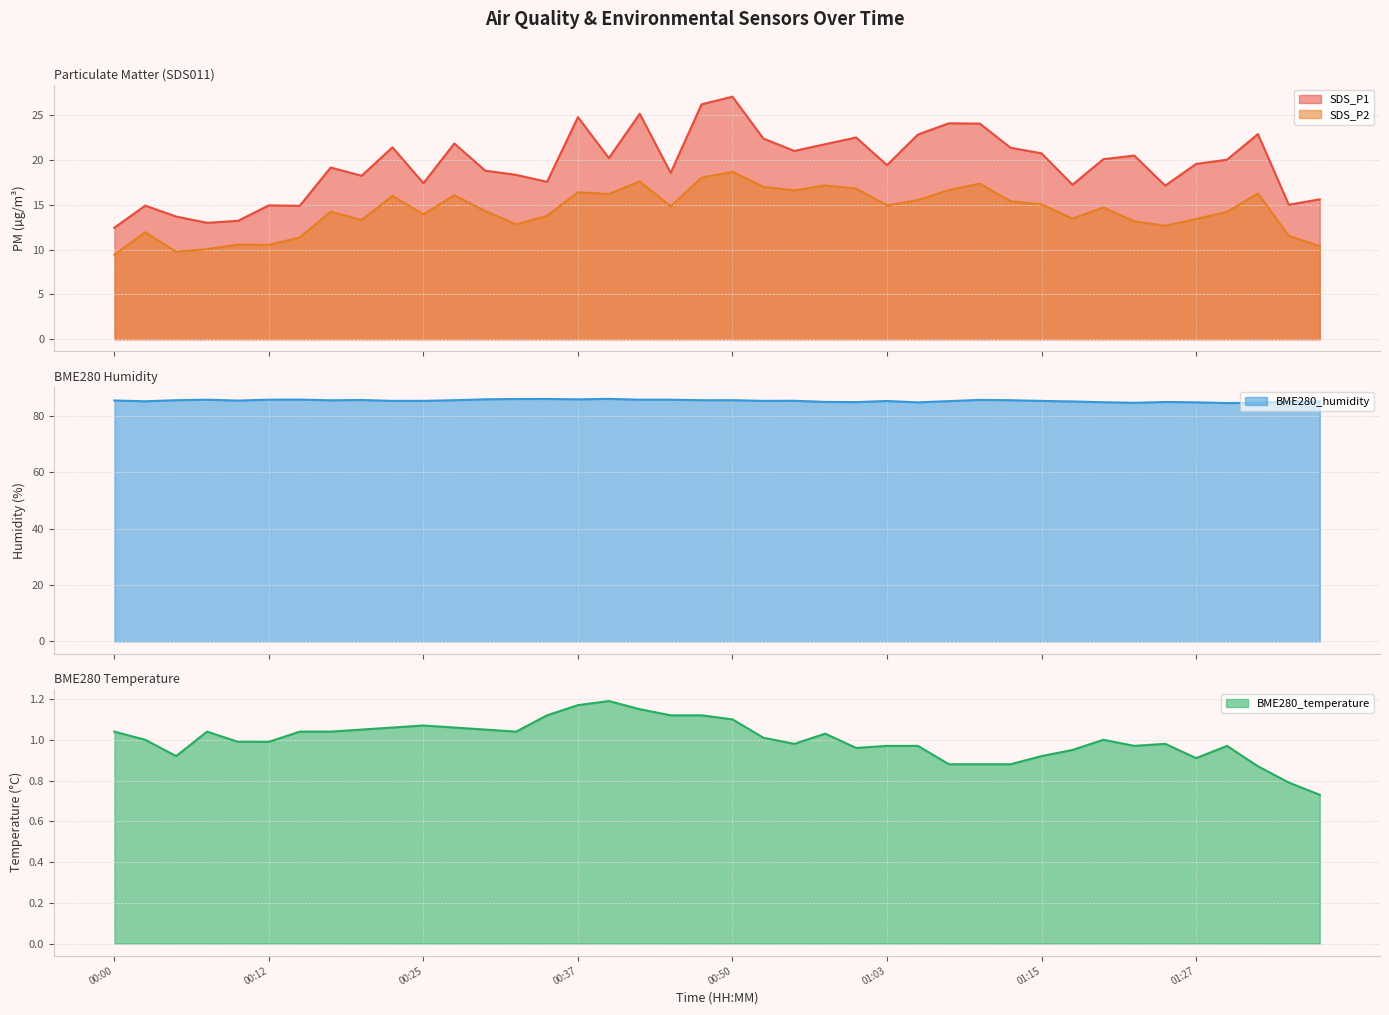

Which series has the largest range (max minus min)?

SDS_P1